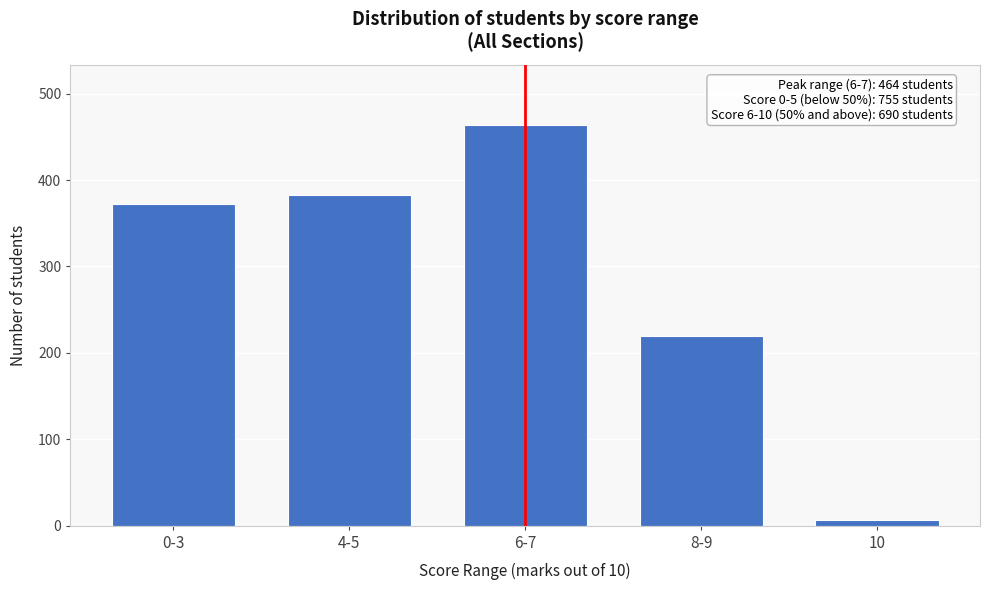

Reading left to right, list all the values displayed in this chart.

372	383	464	219	7